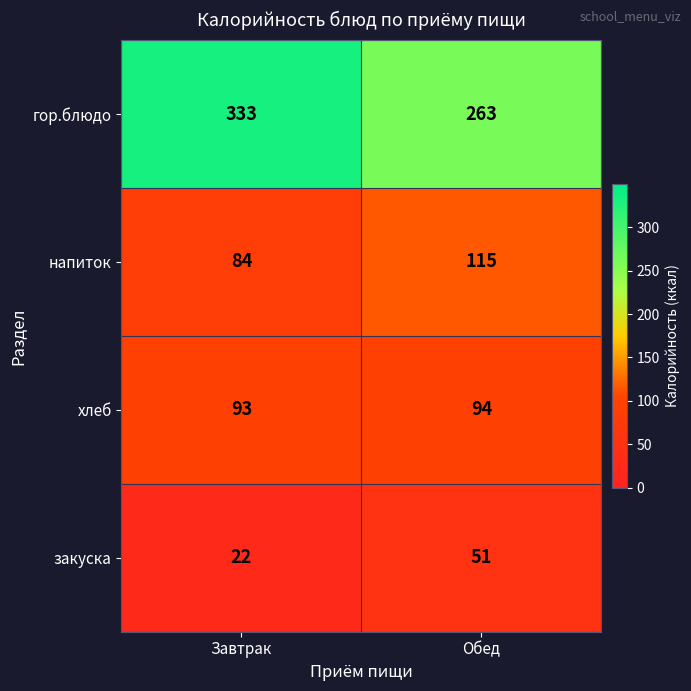

At how many categories does at least one series exceed 189?

2